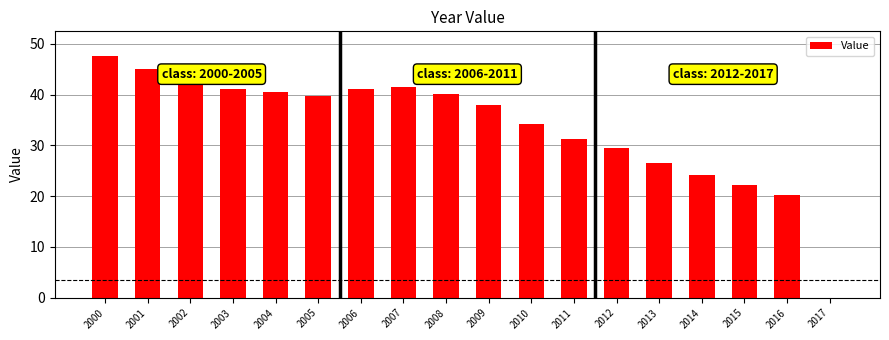

Is it true that the value at 2007 is 22.7?

False